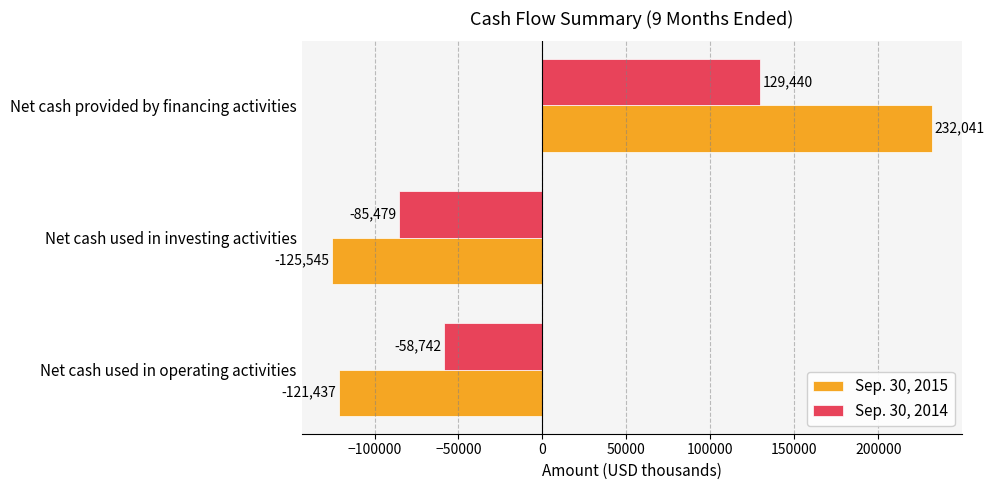

Which series has the largest range (max minus min)?

Sep. 30, 2015